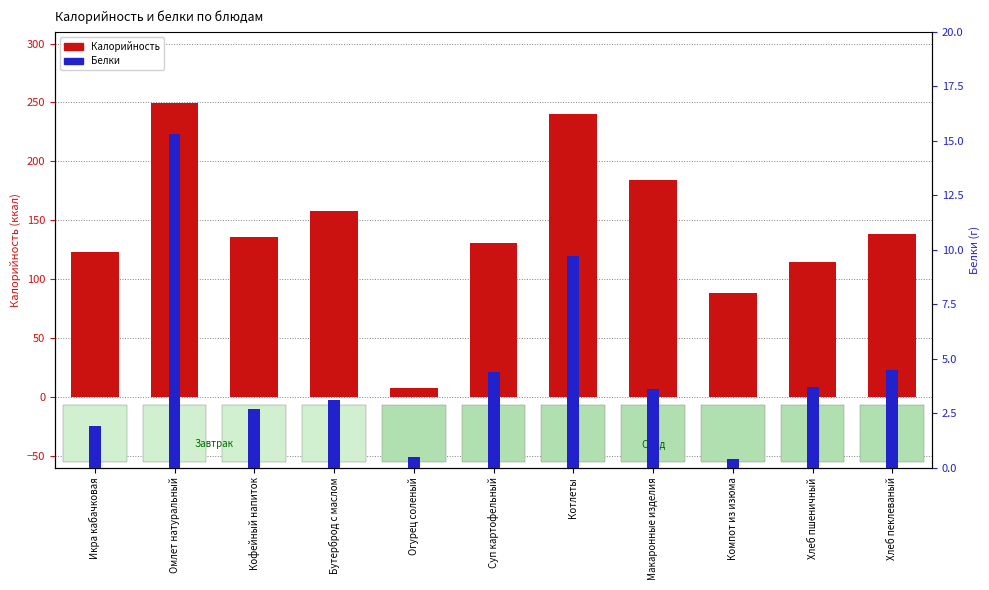

What is the difference between the Калорийность values at Хлеб пеклеваный and Компот из изюма?

50.0